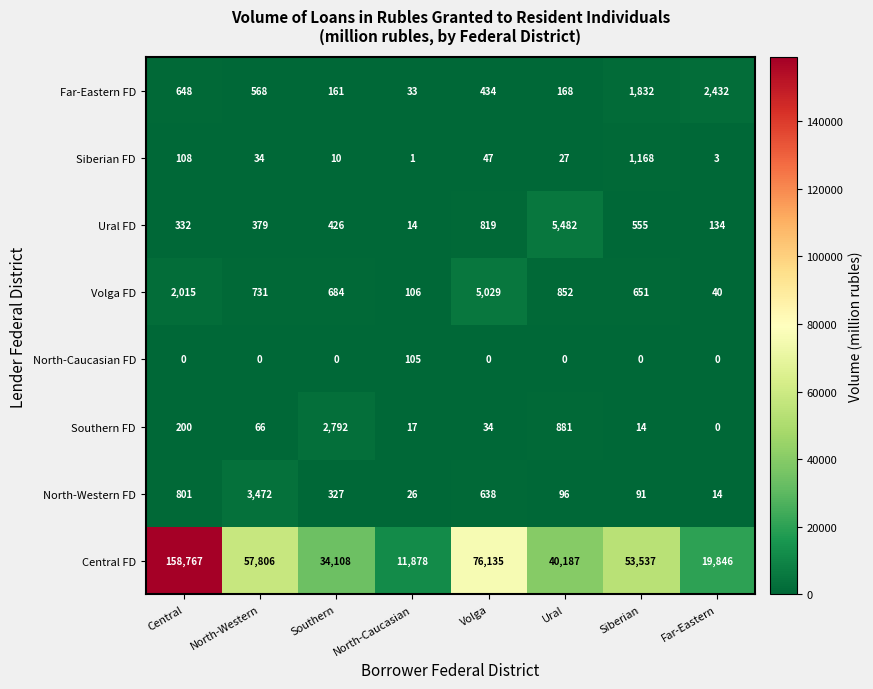

At how many categories does at least one series exceed 129092?

1